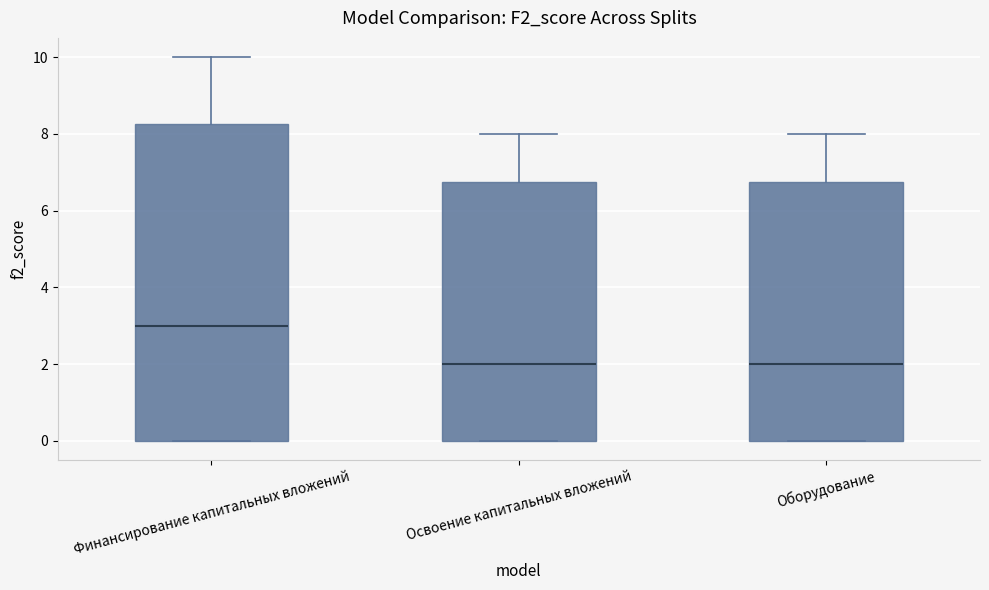

Reading left to right, read every box against the y-axis: the position of its median line, the range the box covers, and the ends of its whiskers. The values are not printed on the chart, so give them approximately, as read against the axis.

Финансирование капитальных вложений: median 3.0, box 0.0 to 8.2, whiskers 0.0 to 10.0
Освоение капитальных вложений: median 2.0, box 0.0 to 6.8, whiskers 0.0 to 8.0
Оборудование: median 2.0, box 0.0 to 6.8, whiskers 0.0 to 8.0